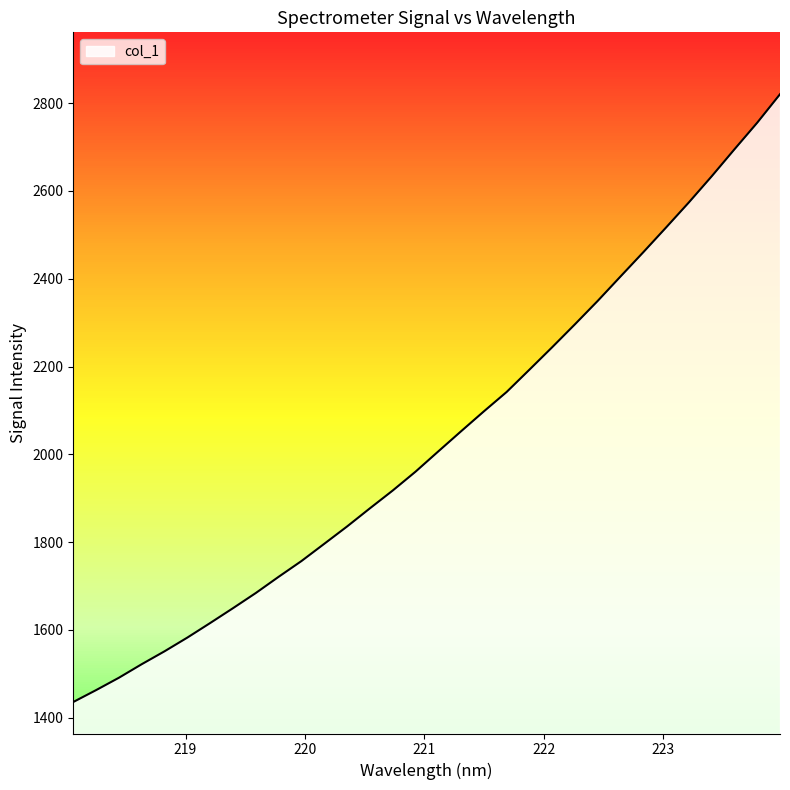

What is the difference between the maximum and minimum values?

1384.8